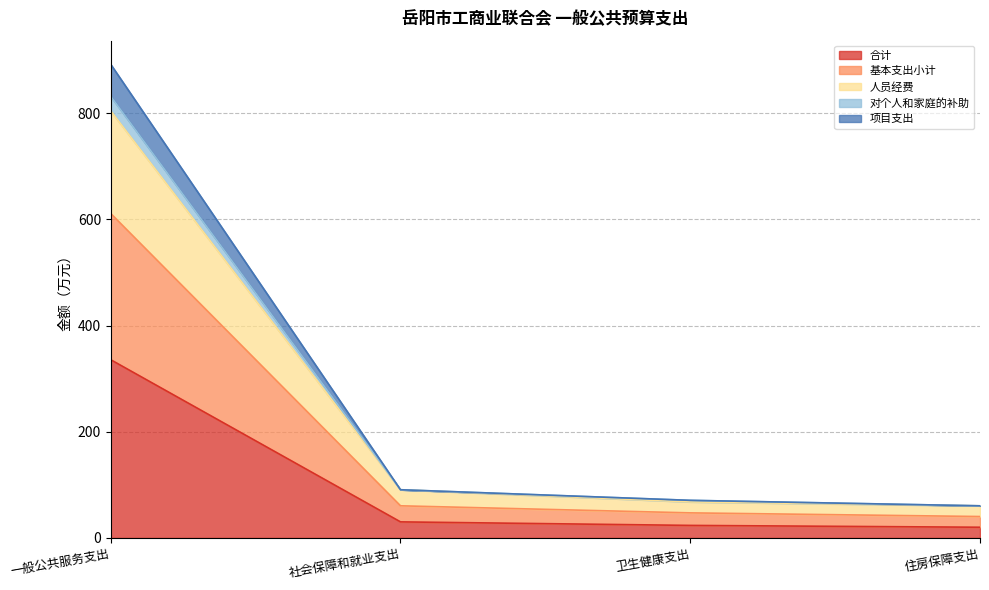

Which has a higher value, 住房保障支出 or 卫生健康支出?

卫生健康支出